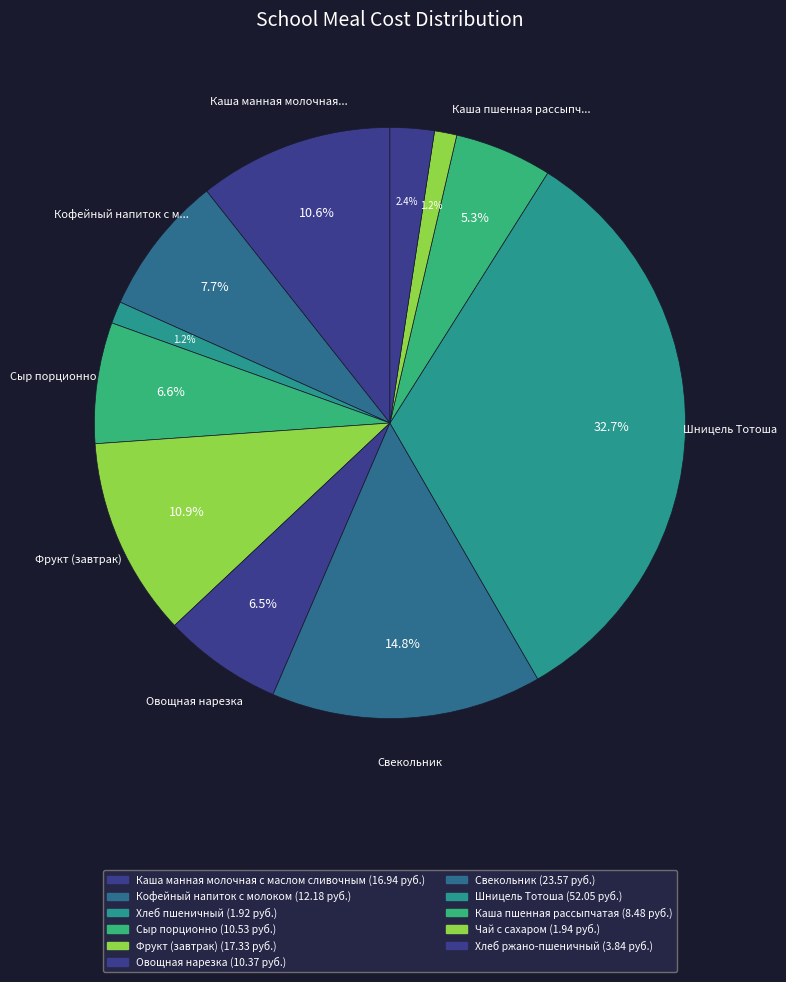

Combined, what portion of the pie is Хлеб ржано-пшеничный and Шницель Тотоша?

35.1%